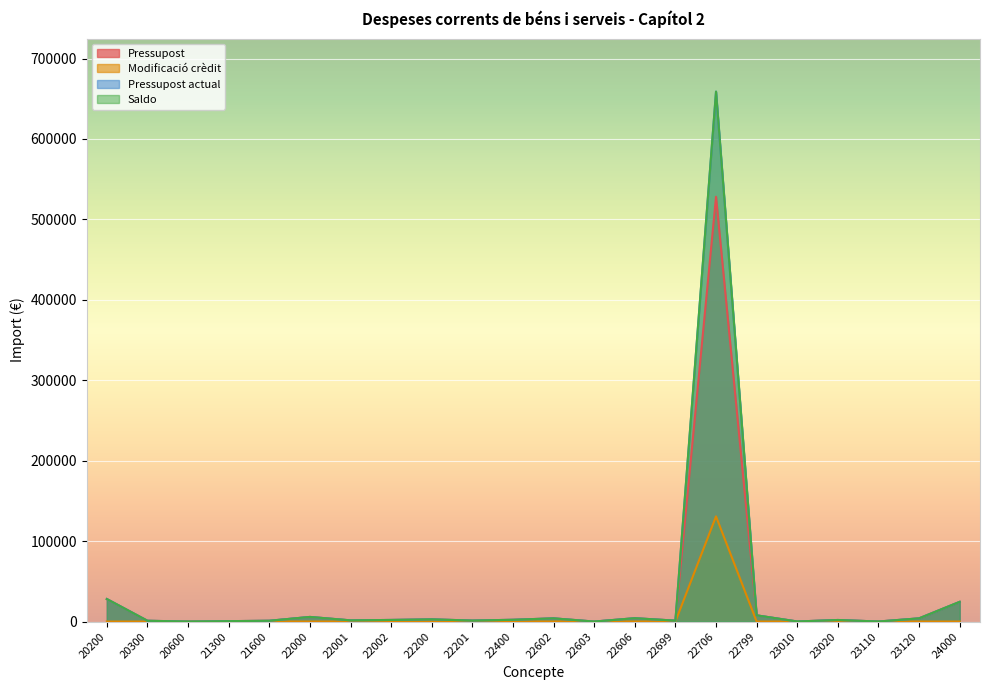

At which category is the sum across all series the highest?

22706